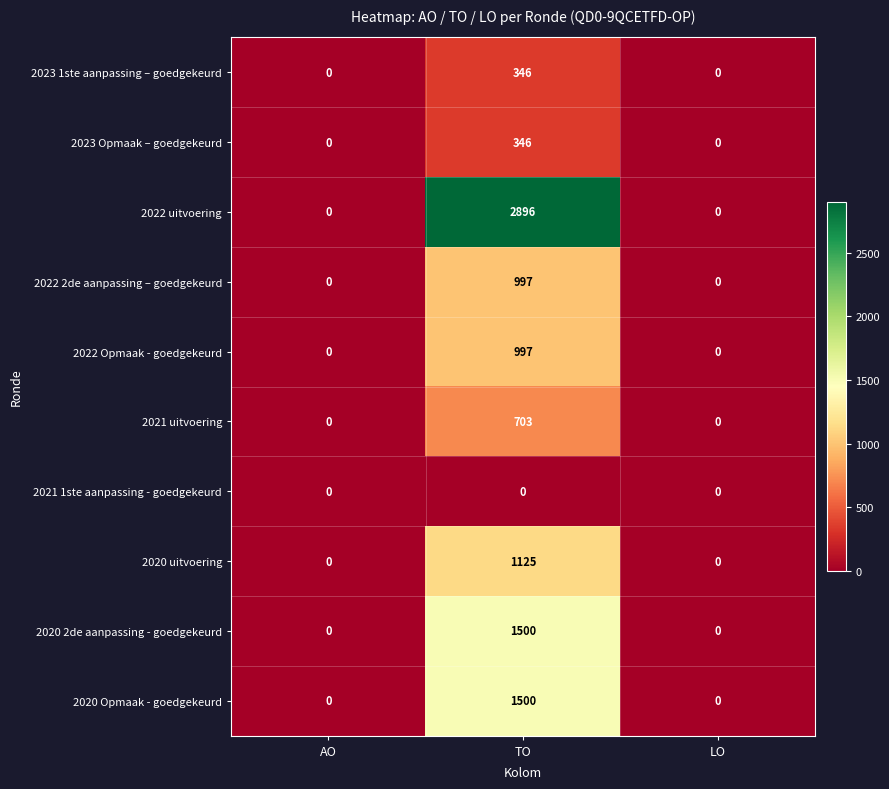

What is the maximum value for 2022 2de aanpassing – goedgekeurd?

997